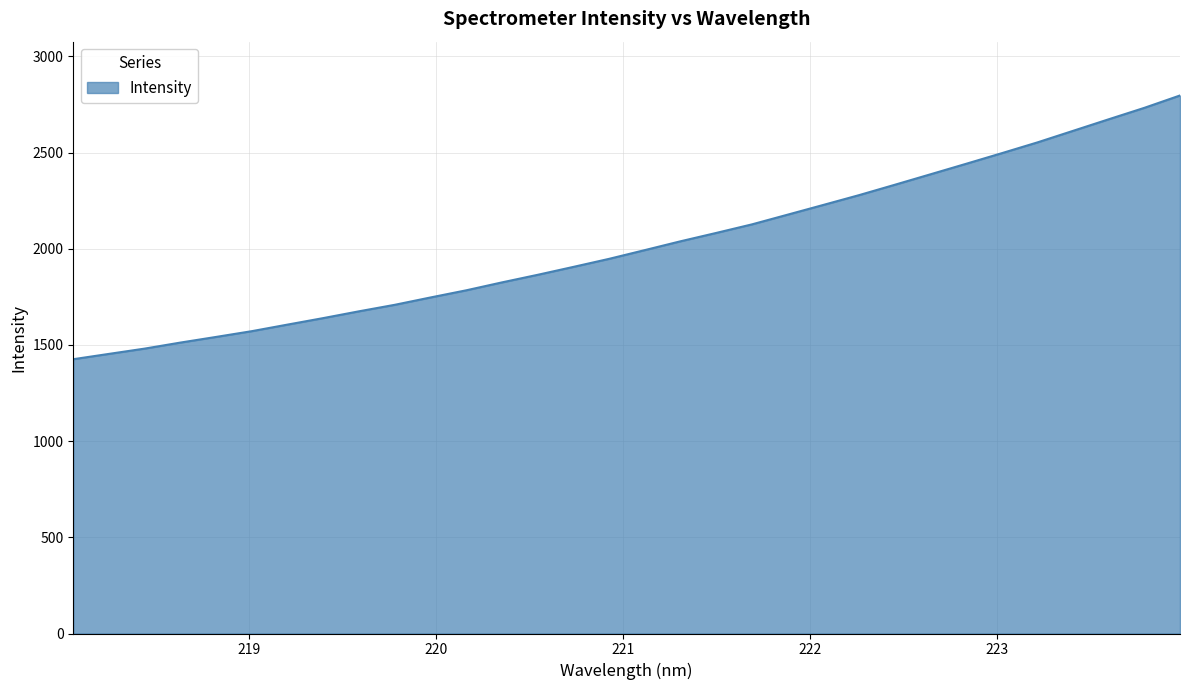

What is the smallest value displayed?

1426.1